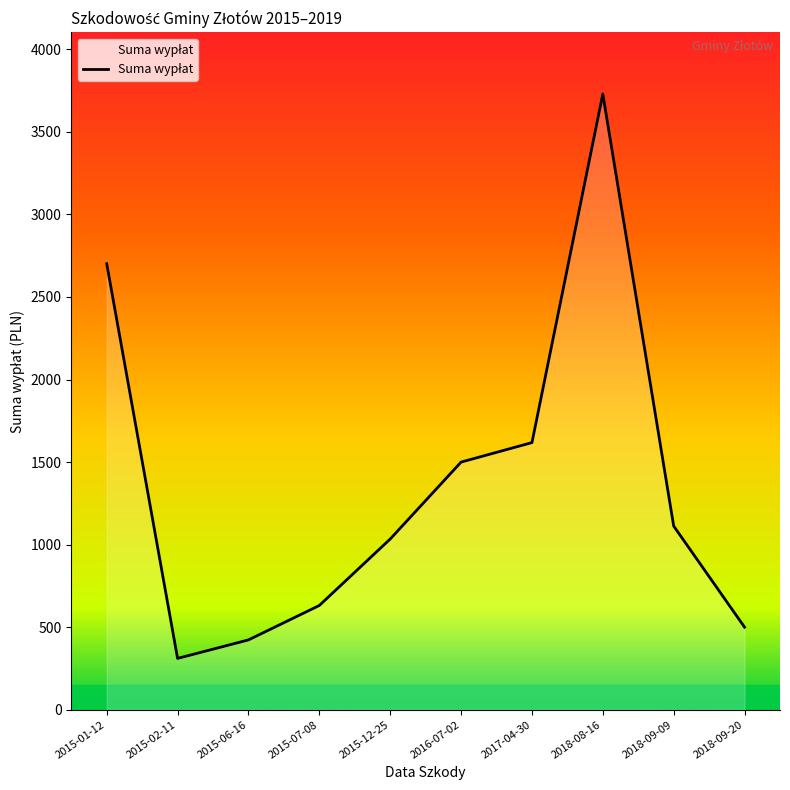

Between 2015-06-16 and 2015-07-08, which is larger?

2015-07-08